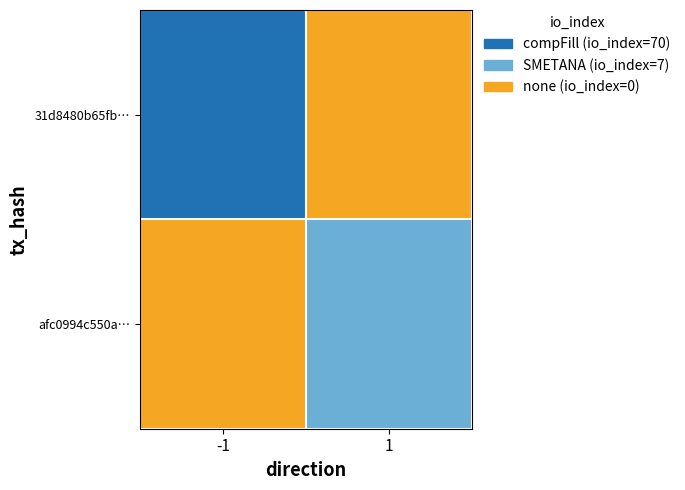

At how many categories does at least one series exceed 54?

1